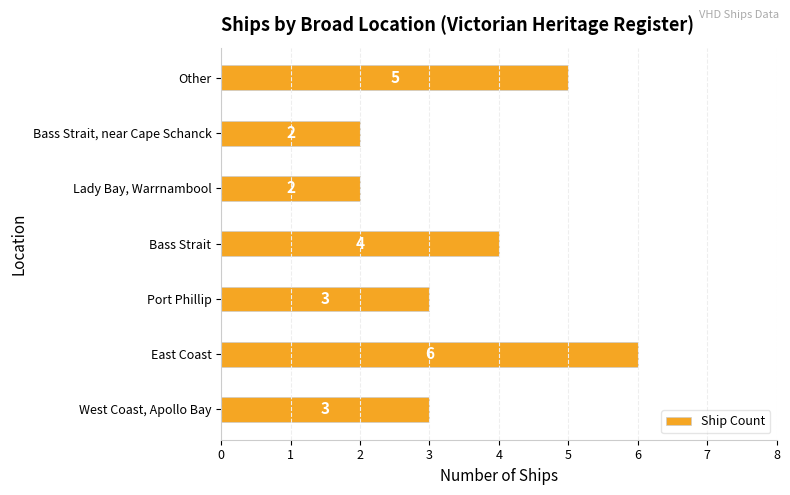

How many values are below 3?

2